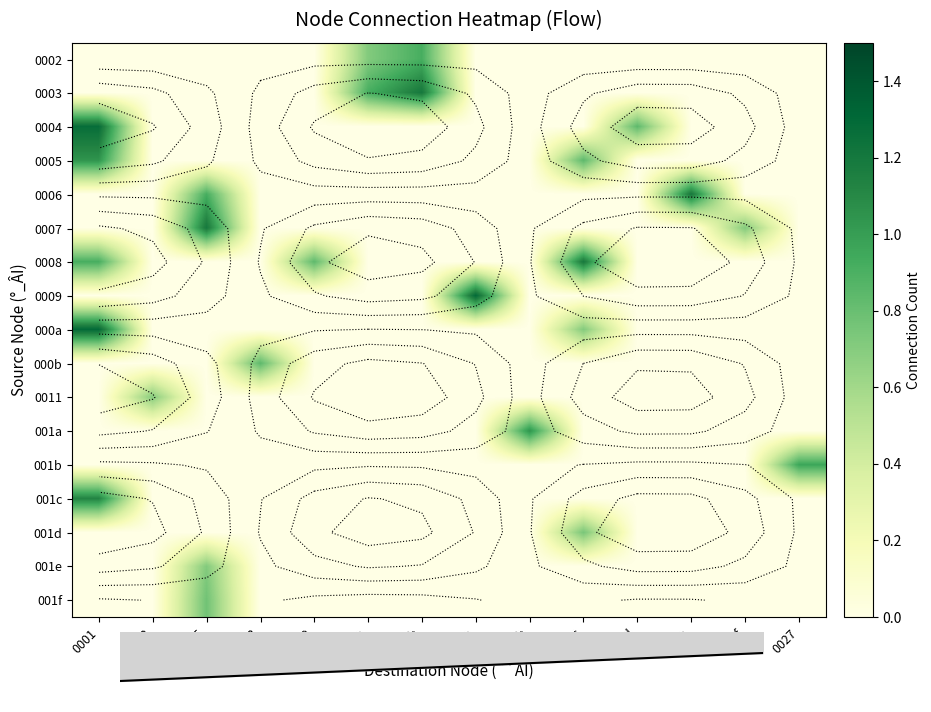

True or false: 001a has a value of 0.0 at 0008.

True